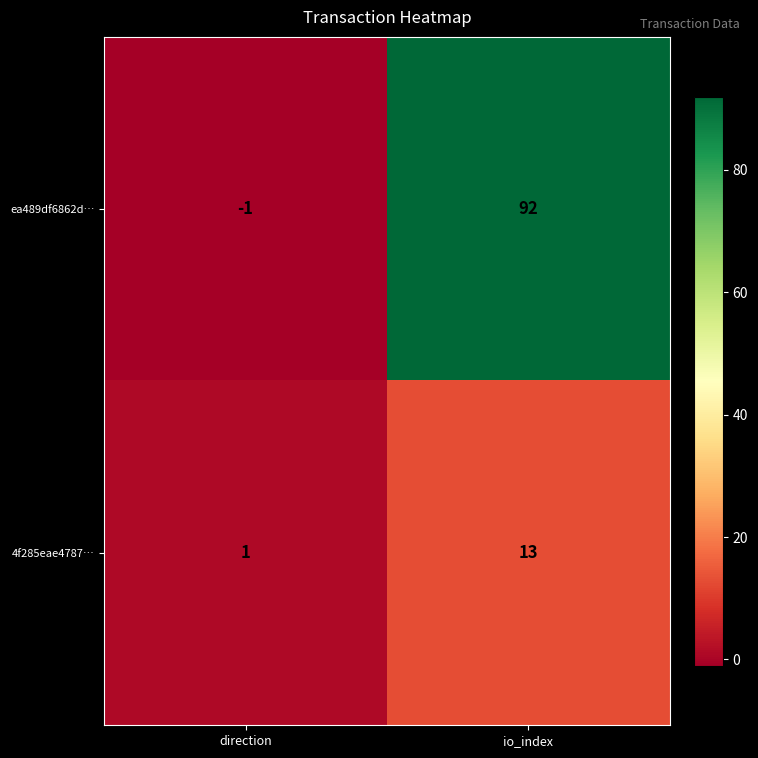

At io_index, list the series in order from smallest to largest.

4f285eae4787…, ea489df6862d…